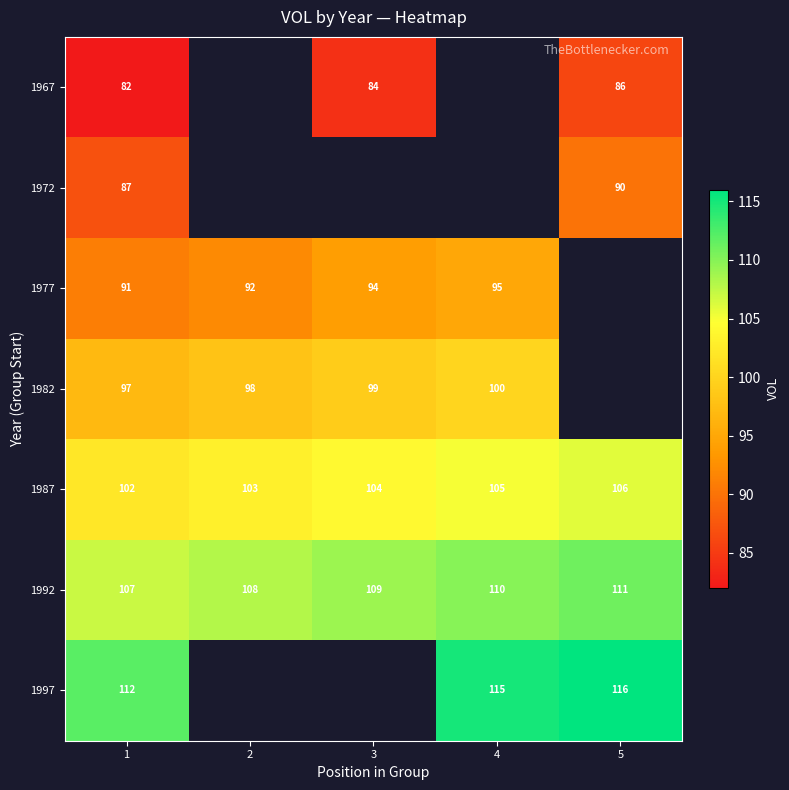

The value of 1992 at 5 is 178.5. True or false?

False